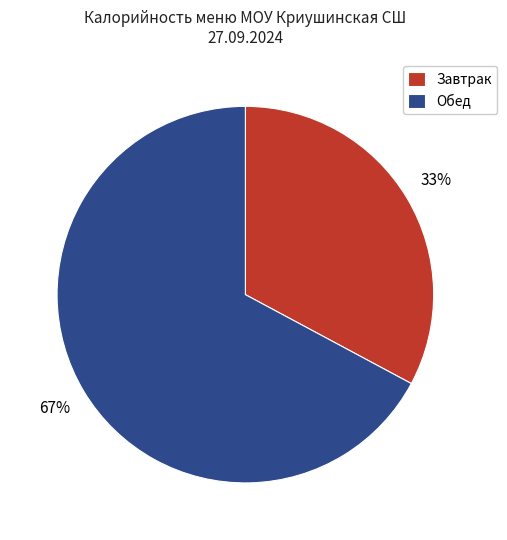

What is the majority slice?

Обед